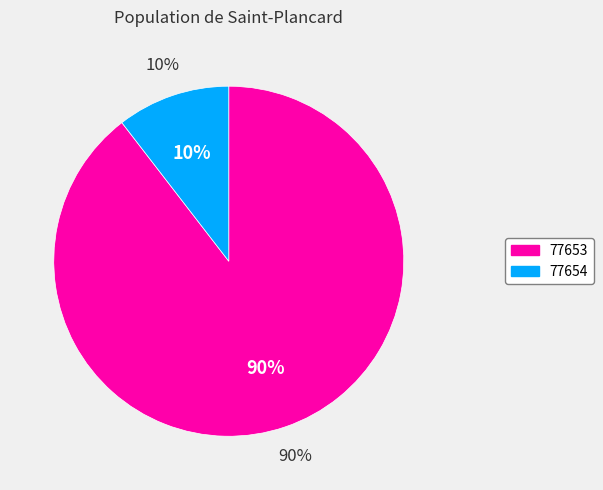

Does 77653 represent more than half of the total?

Yes